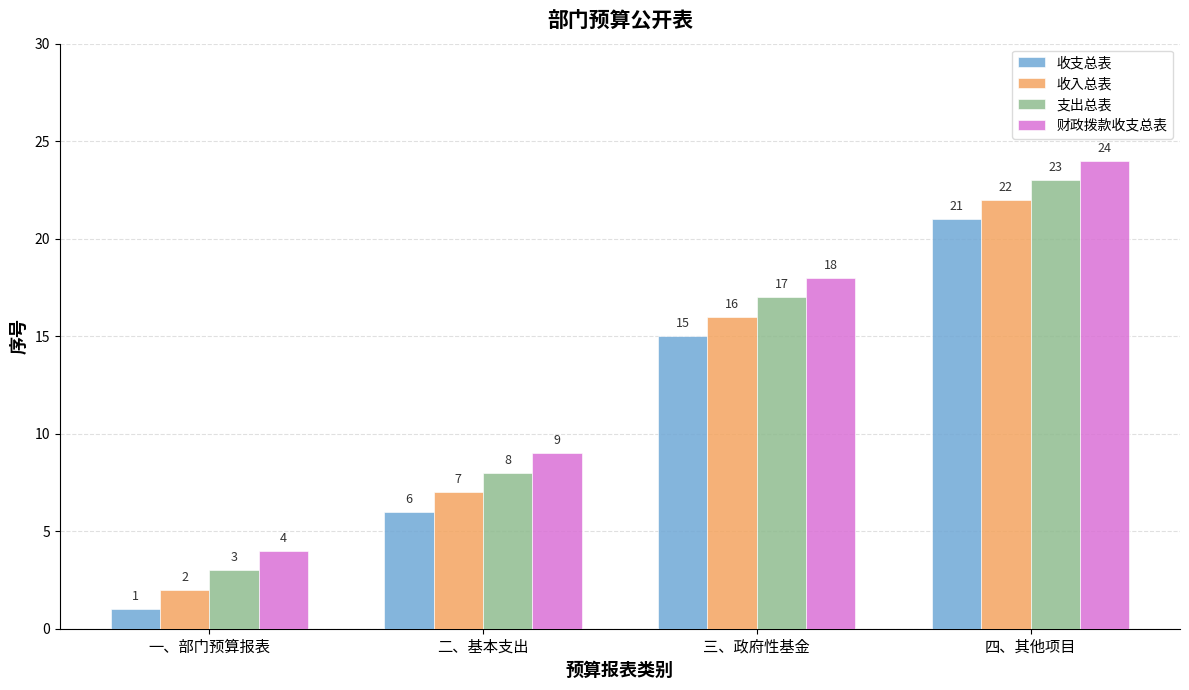

Reading left to right, what are all the values shown in this chart?

收支总表: 1	6	15	21
收入总表: 2	7	16	22
支出总表: 3	8	17	23
财政拨款收支总表: 4	9	18	24